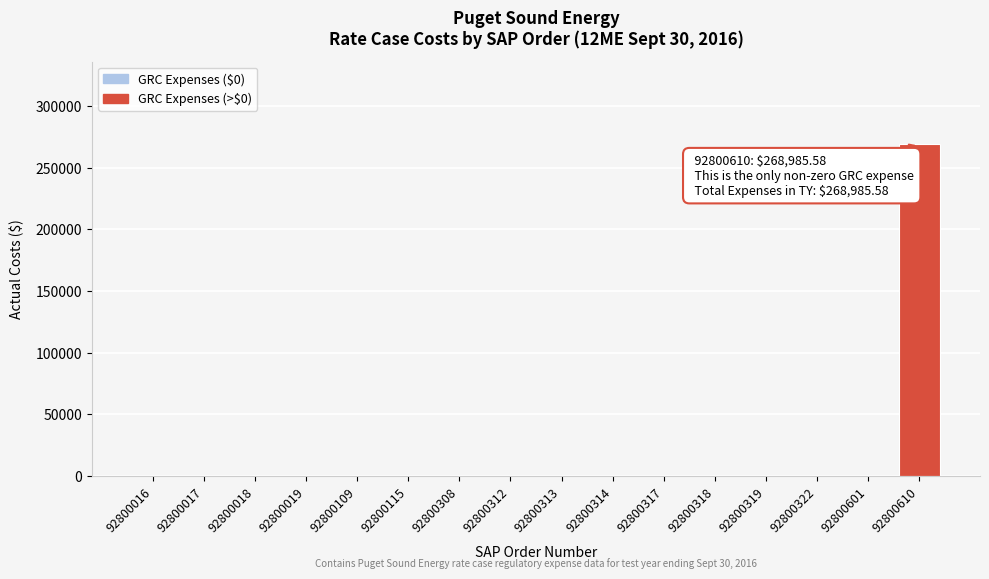

Reading left to right, list all the values displayed in this chart.

92800016=0.0	92800017=0.0	92800018=0.0	92800019=0.0	92800109=0.0	92800115=0.0	92800308=0.0	92800312=0.0	92800313=0.0	92800314=0.0	92800317=0.0	92800318=0.0	92800319=0.0	92800322=0.0	92800601=0.0	92800610=268985.6